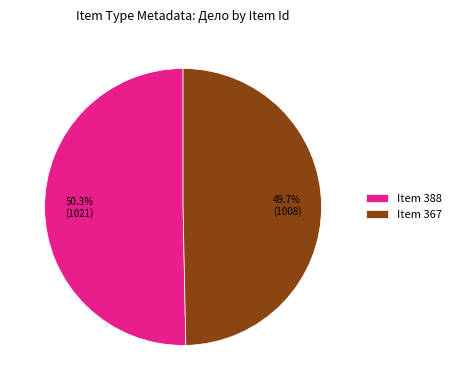

Approximately how many times larger is the value at Item 367 compared to Item 388?

1.0